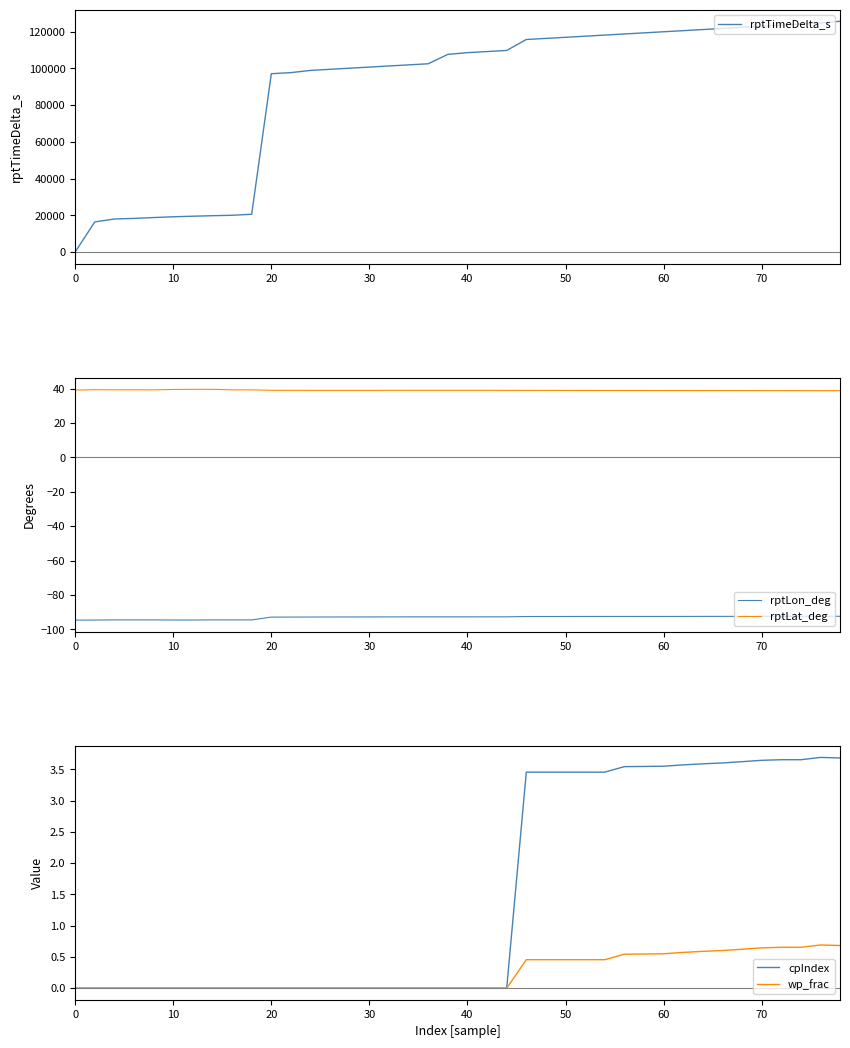

What is the maximum value for rptLat_deg?

39.6